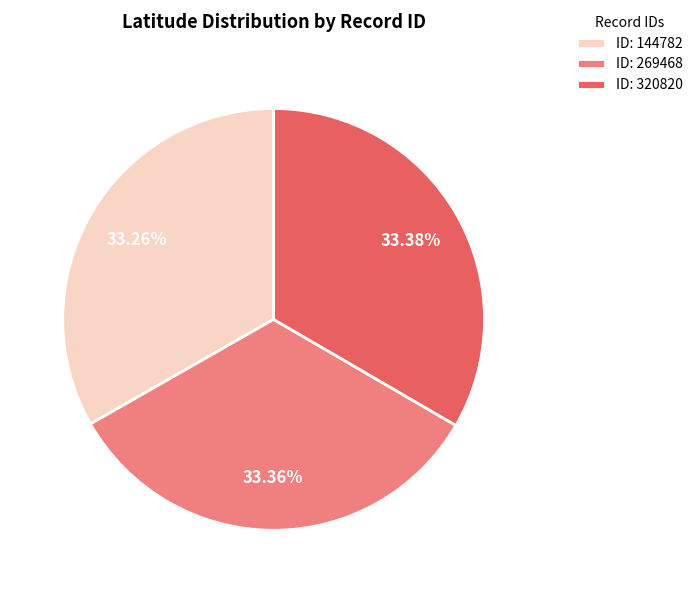

Approximately how many times larger is the value at ID: 320820 compared to ID: 144782?

1.0